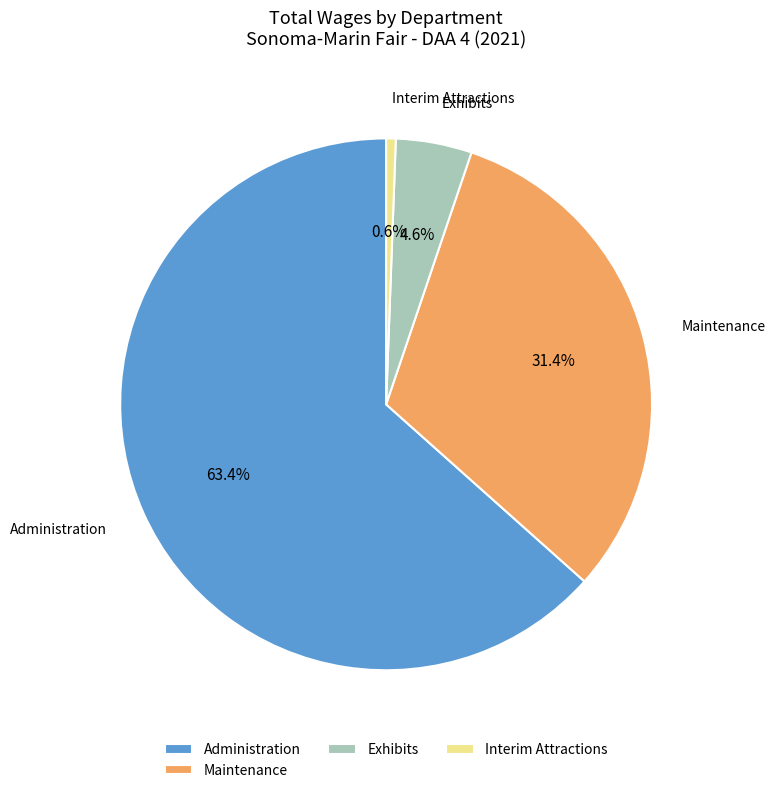

What percentage do Exhibits and Administration together represent?

68.0%